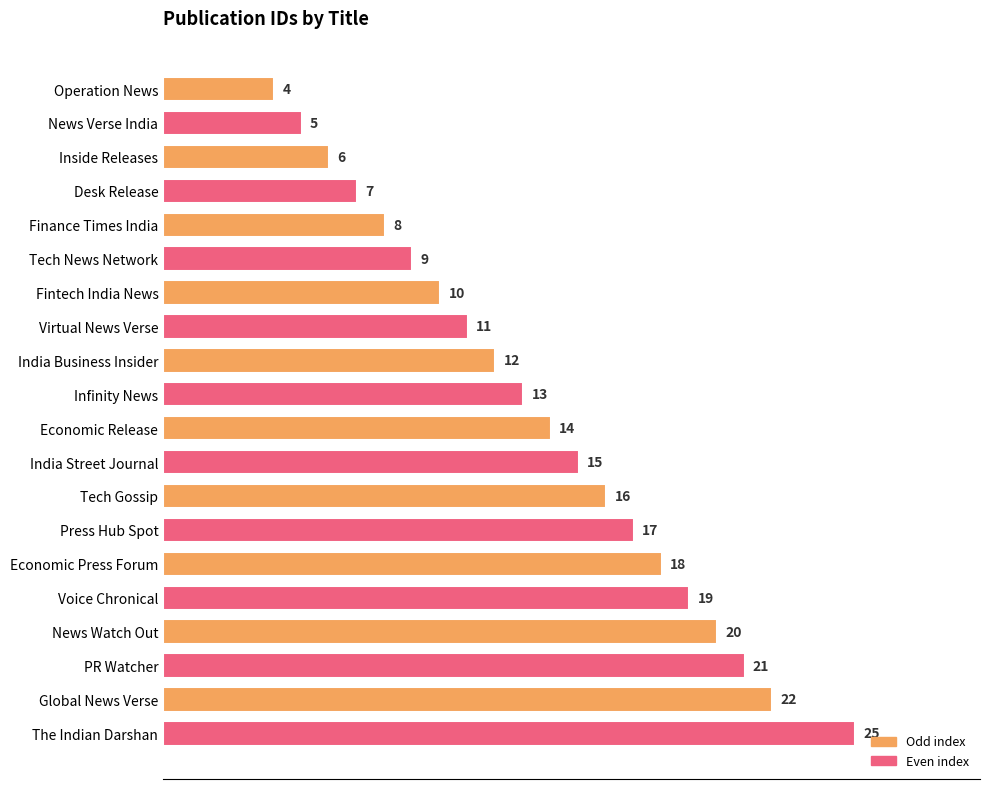

Reading bottom to top, transcribe all the data shown in this chart.

The Indian Darshan=25	Global News Verse=22	PR Watcher=21	News Watch Out=20	Voice Chronical=19	Economic Press Forum=18	Press Hub Spot=17	Tech Gossip=16	India Street Journal=15	Economic Release=14	Infinity News=13	India Business Insider=12	Virtual News Verse=11	Fintech India News=10	Tech News Network=9	Finance Times India=8	Desk Release=7	Inside Releases=6	News Verse India=5	Operation News=4